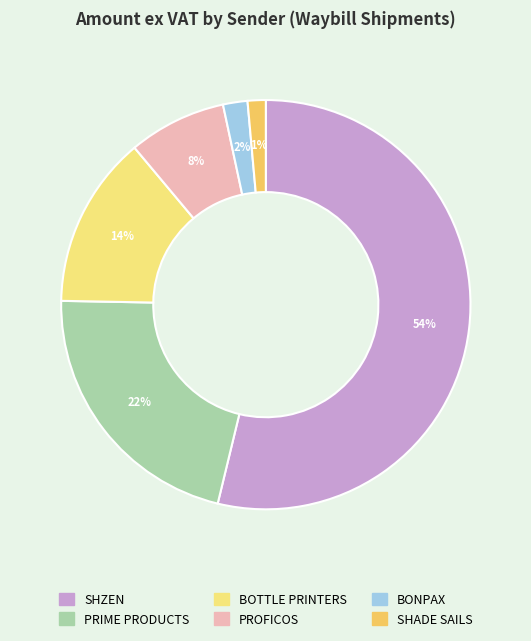

Which category has the smallest portion of the pie?

SHADE SAILS